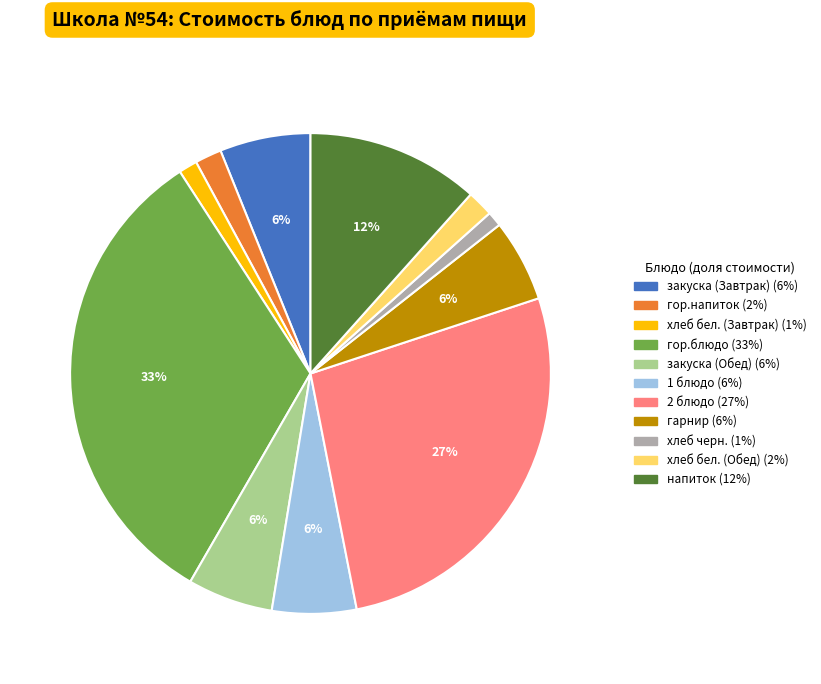

Is there a majority slice in this chart?

No